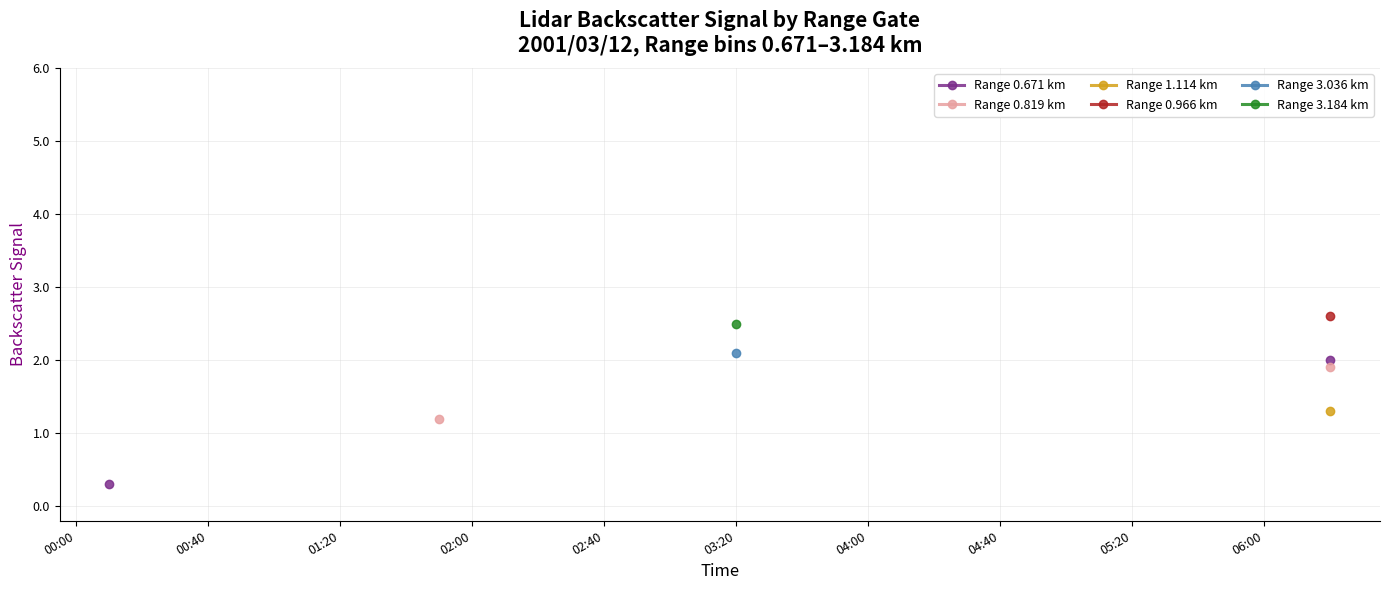

True or false: Range 0.966 km and Range 1.114 km intersect in this chart.

False